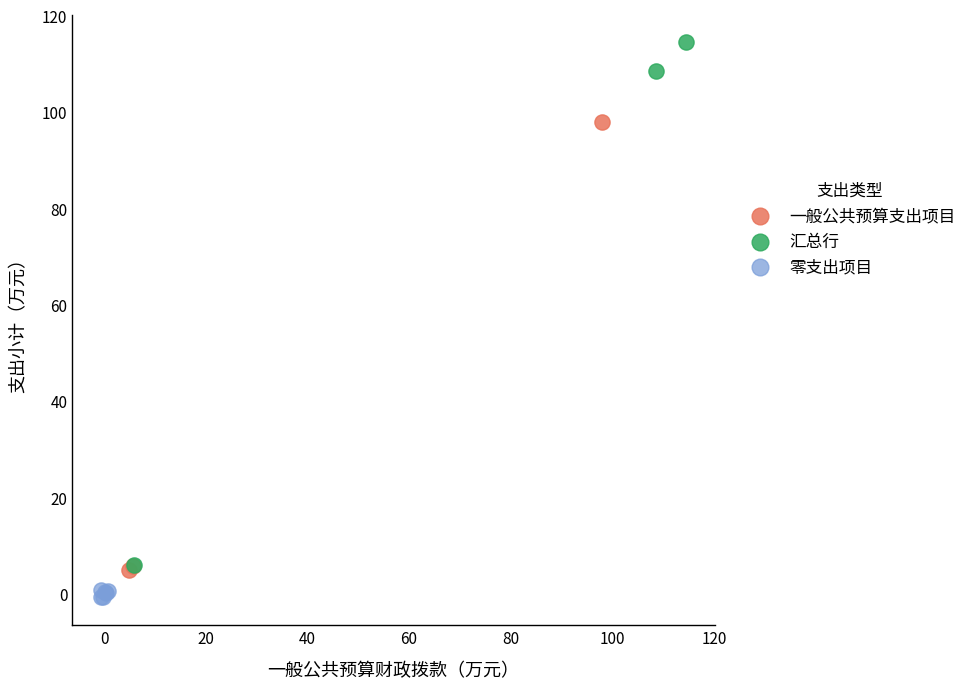

Which series has the largest Y range (max minus min)?

汇总行